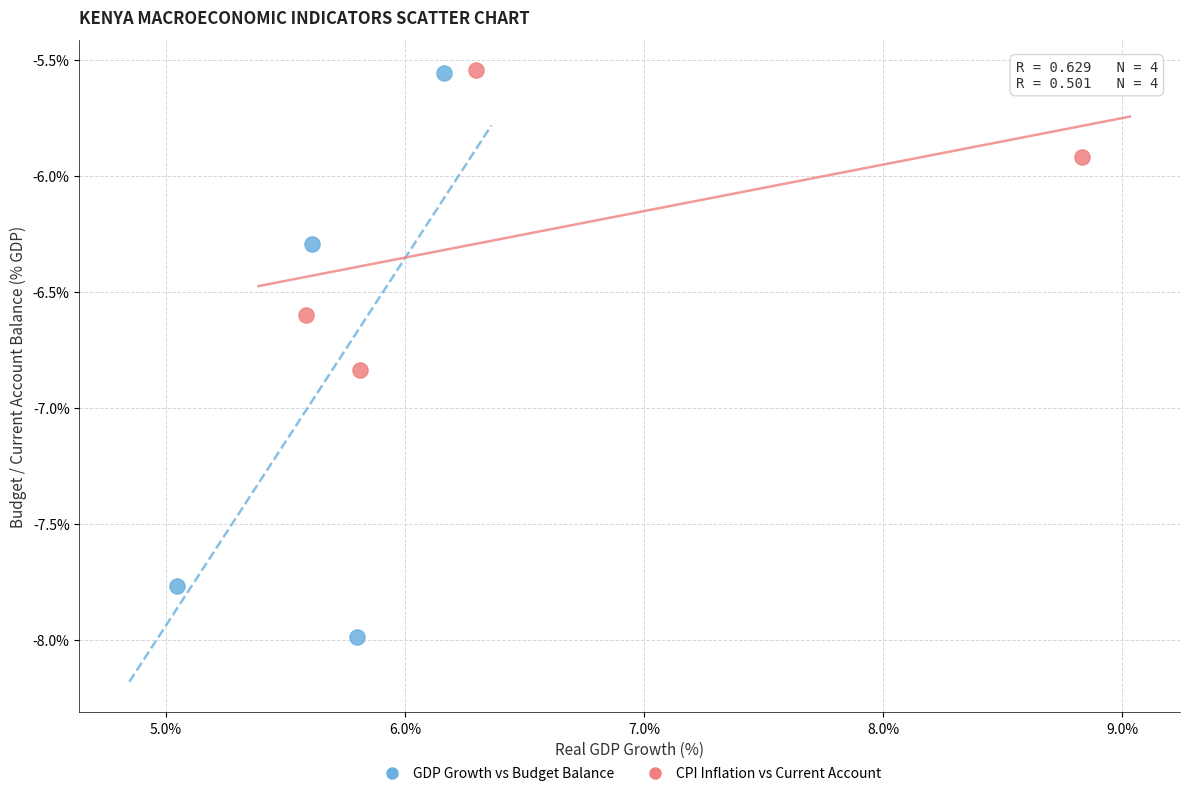

Which series has the largest Y range (max minus min)?

GDP Growth vs Budget Balance